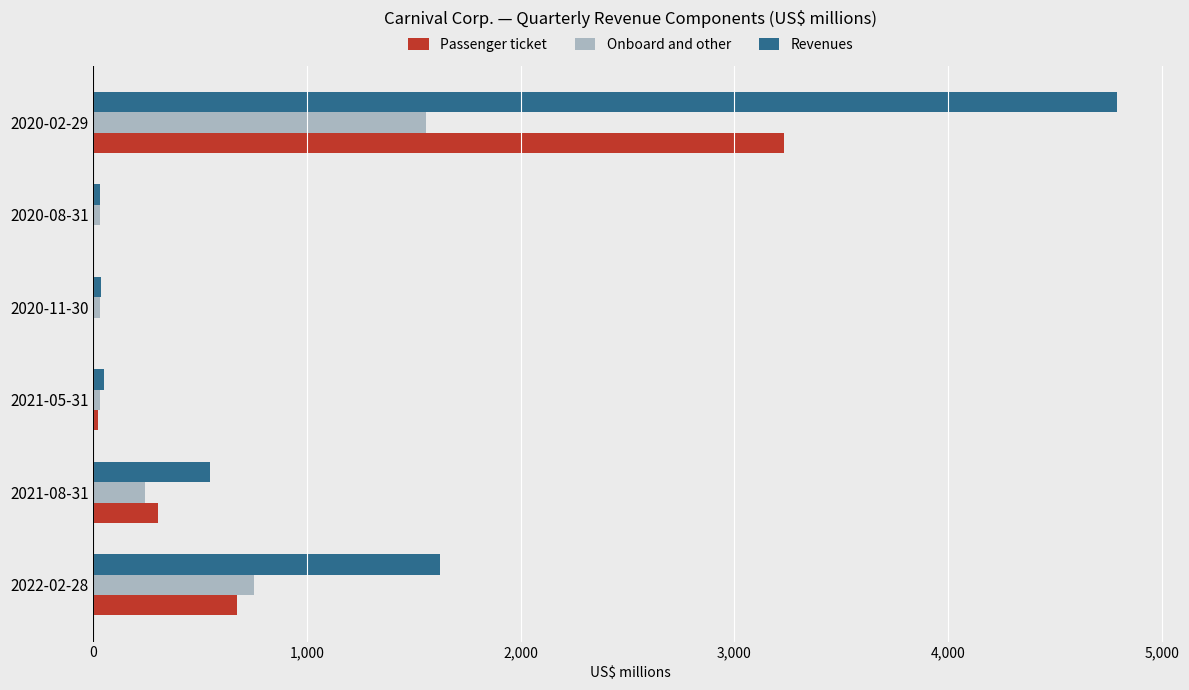

What is the greatest value displayed?

4789